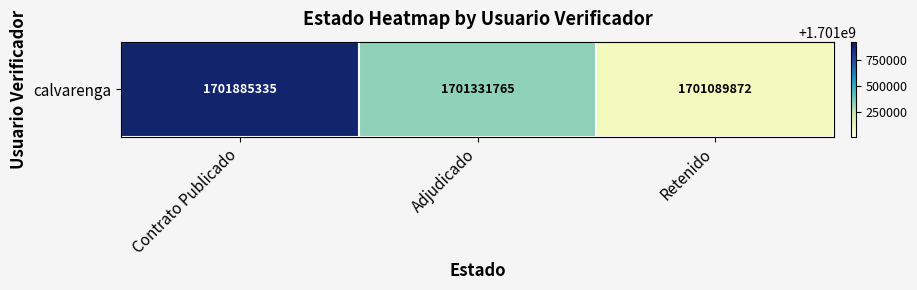

The value at Adjudicado is 1114001834. True or false?

False